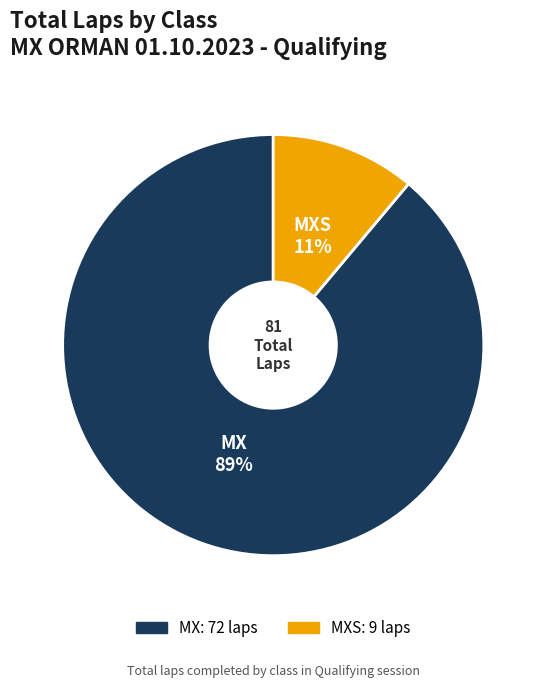

Between MX and MXS, which is larger?

MX